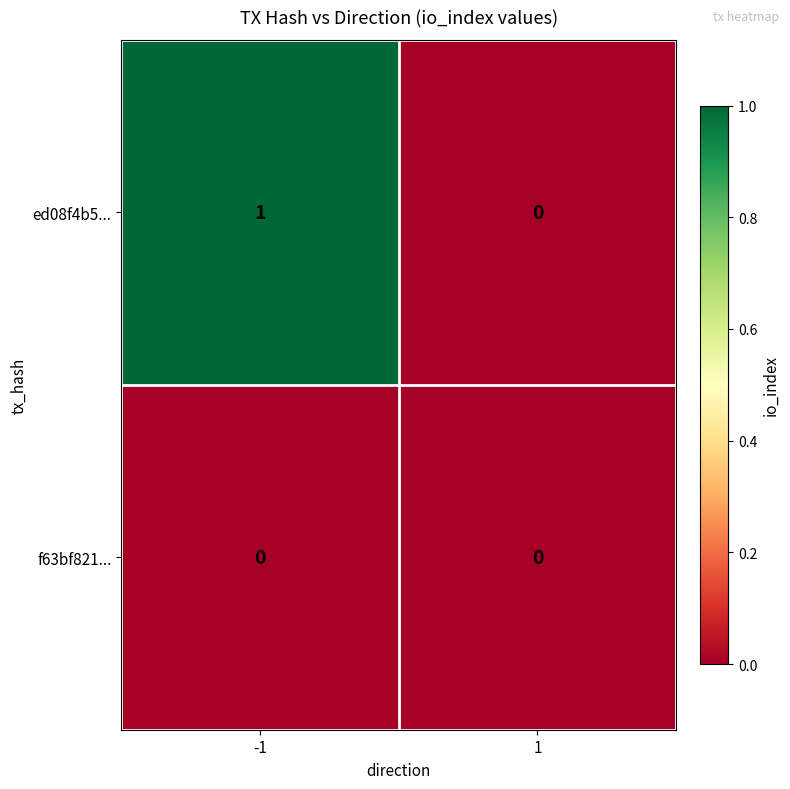

True or false: ed08f4b5... has a value of 1 at -1.

True